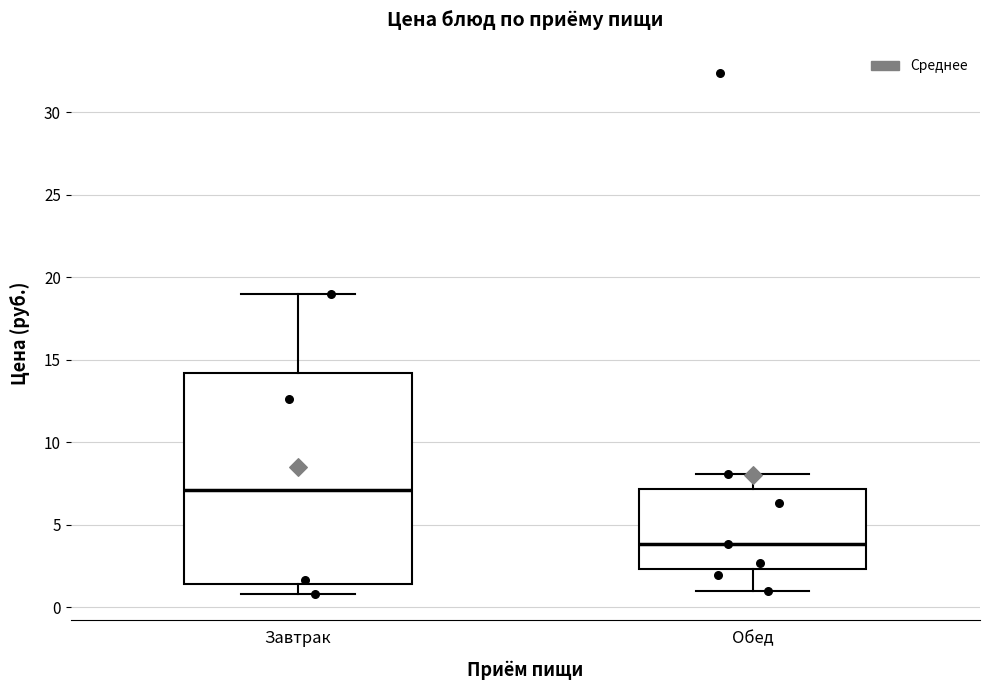

Reading left to right, read every box against the y-axis: the position of its median line, the range the box covers, and the ends of its whiskers. The values are not printed on the chart, so give them approximately, as read against the axis.

Завтрак: median 7.0, box 1.5 to 14.0, whiskers 1.0 to 19.0
Обед: median 4.0, box 2.5 to 7.0, whiskers 1.0 to 8.0